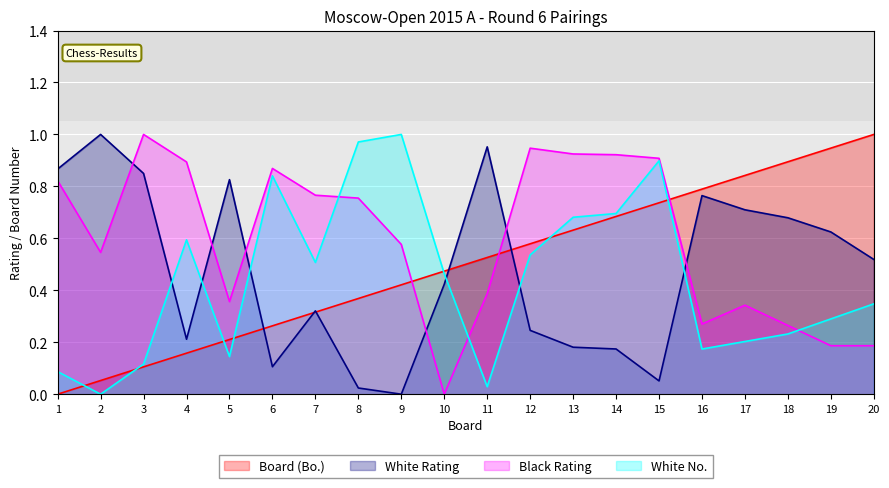

The value of White No. at 1 is 0.1. True or false?

True